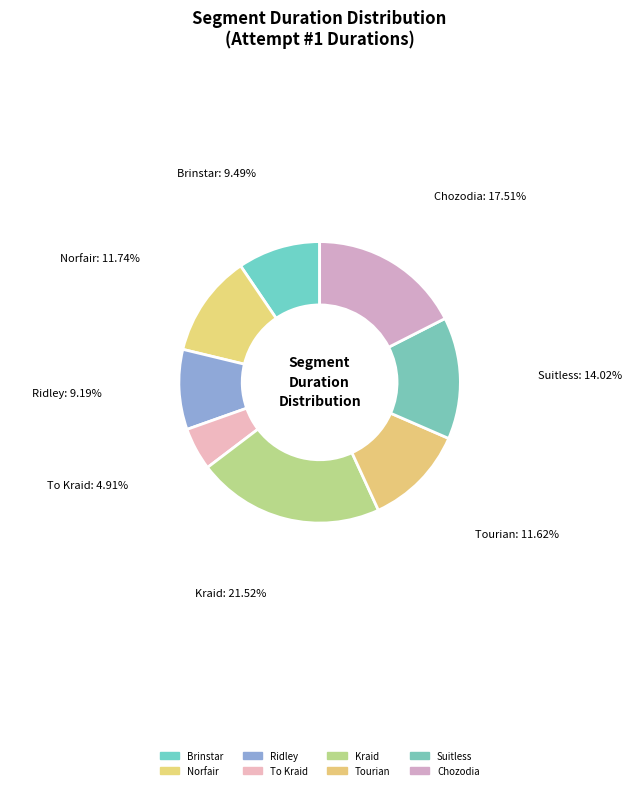

How many segments does this pie chart have?

8